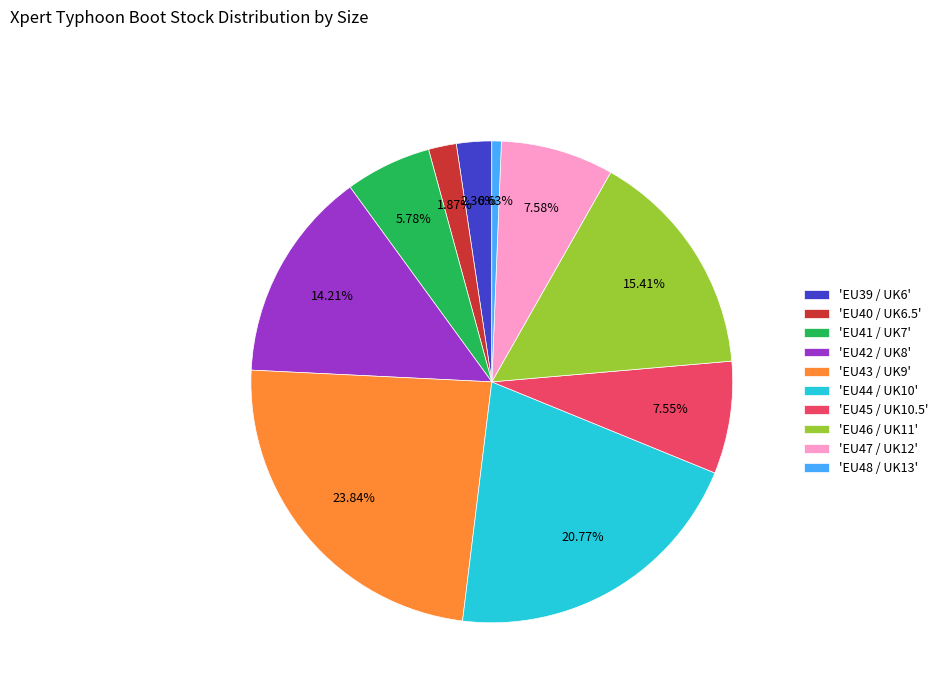

How many slices are in this pie chart?

10